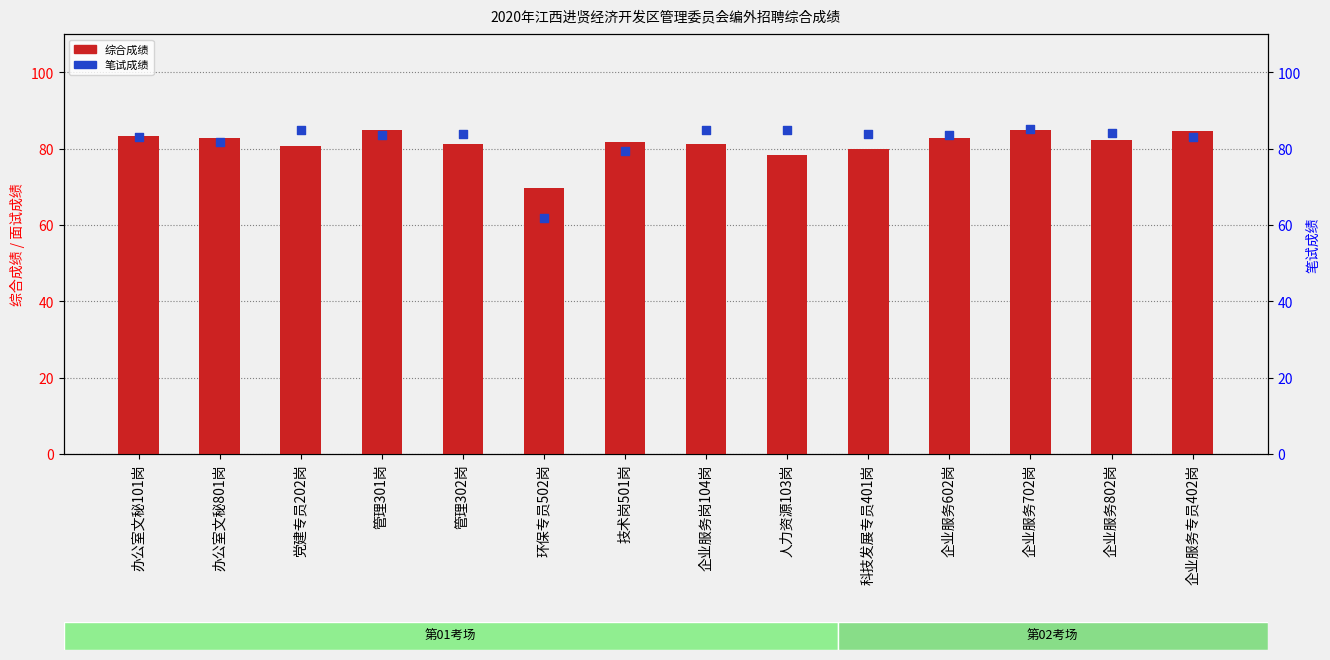

What is the total value across all series at 办公室文秘101岗?

166.2